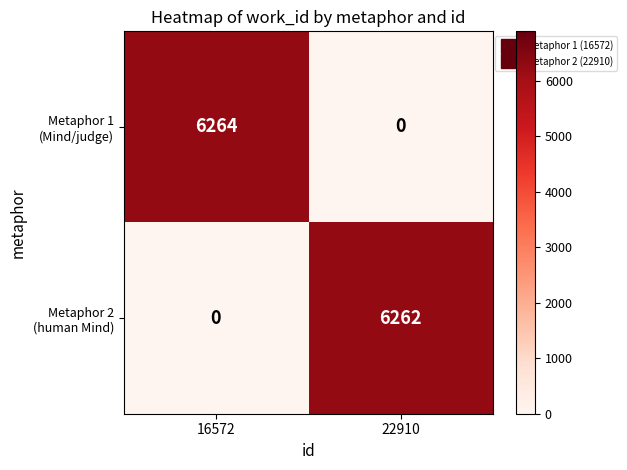

At which category does the chart reach its peak across all series?

16572